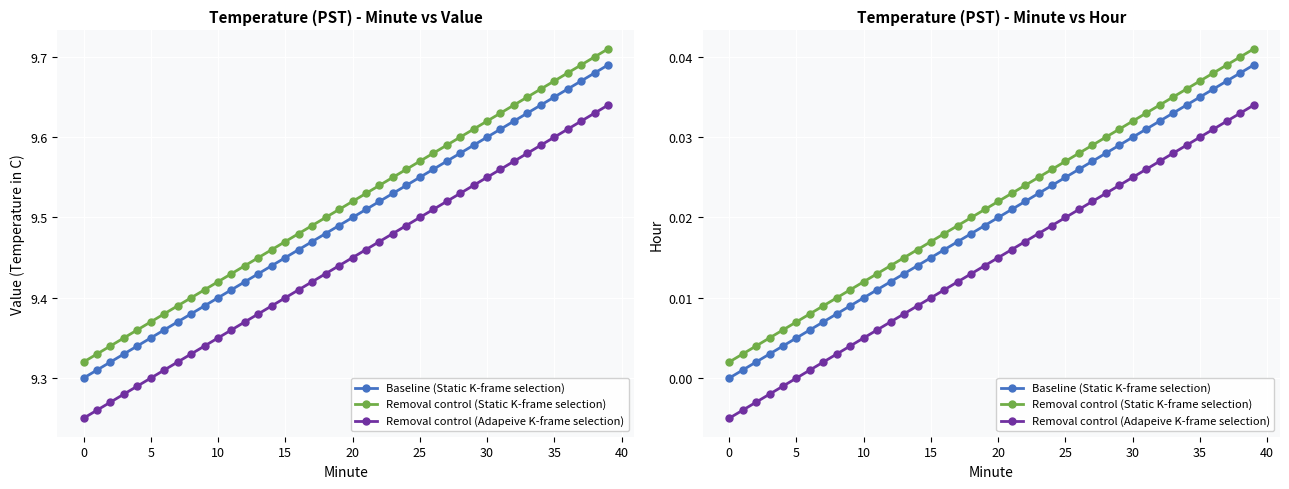

At how many categories does at least one series exceed 0?

40